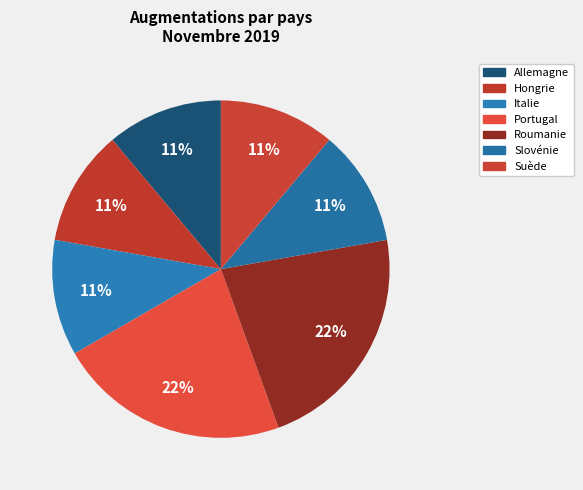

How many segments does this pie chart have?

7